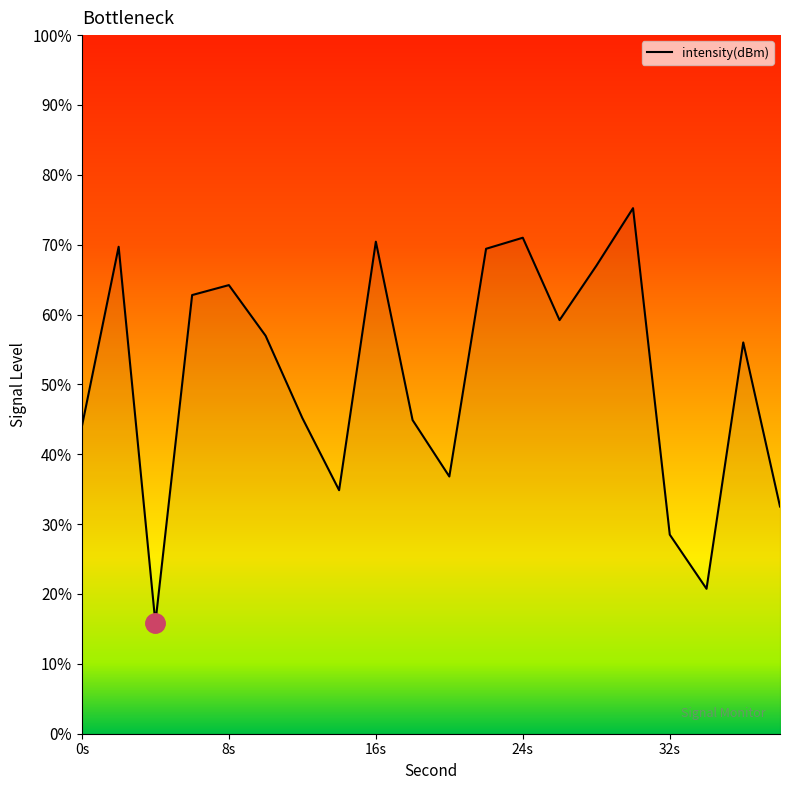

What is the minimum value shown in the chart?

15.9